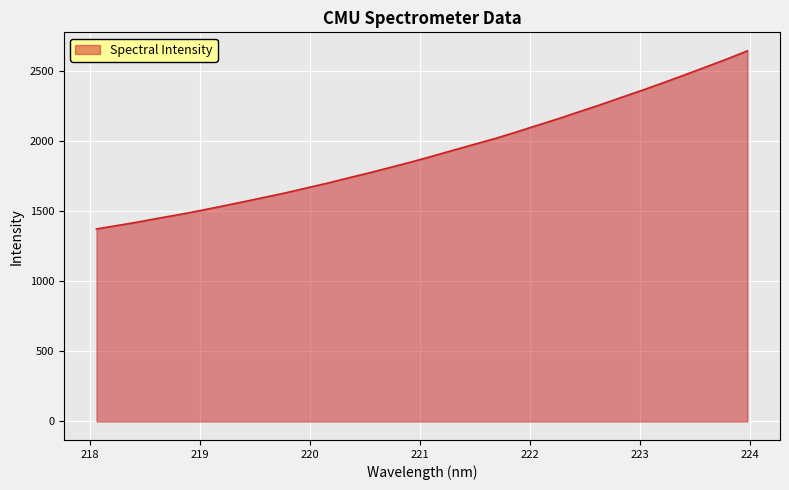

What is the difference between the maximum and minimum values?

1269.5